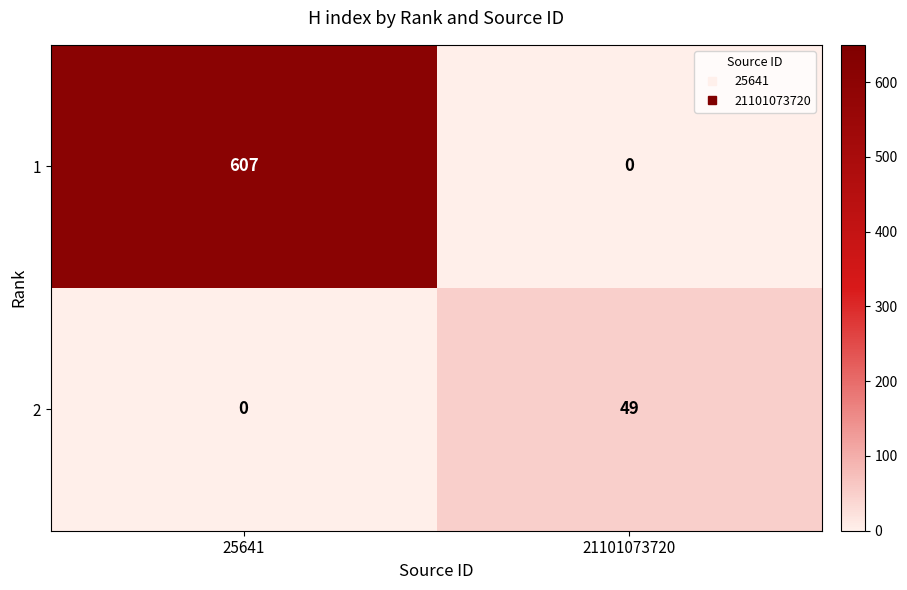

Which category has the highest value across all series?

25641